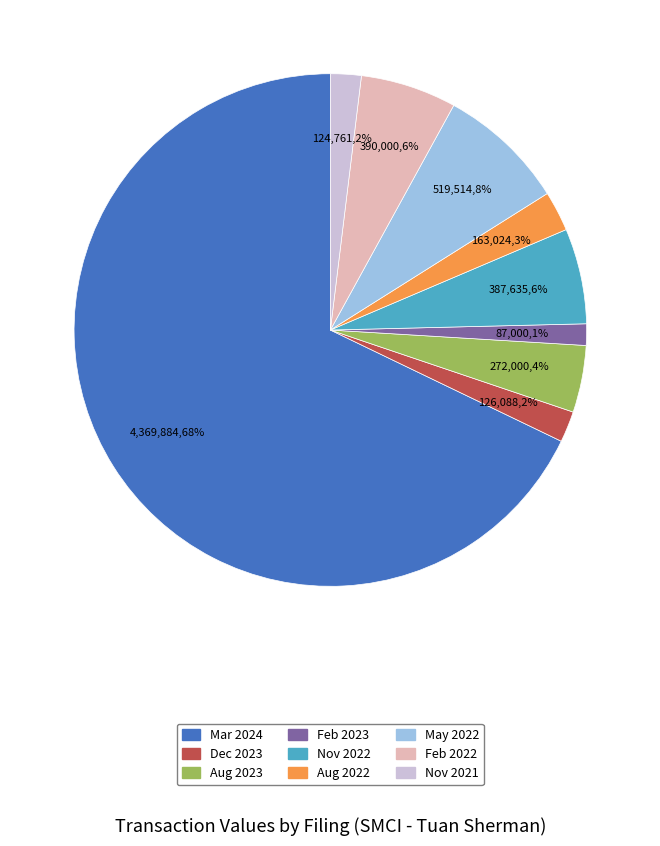

To the nearest percent, what is the difference between the largest and smallest slice percentages?

67%